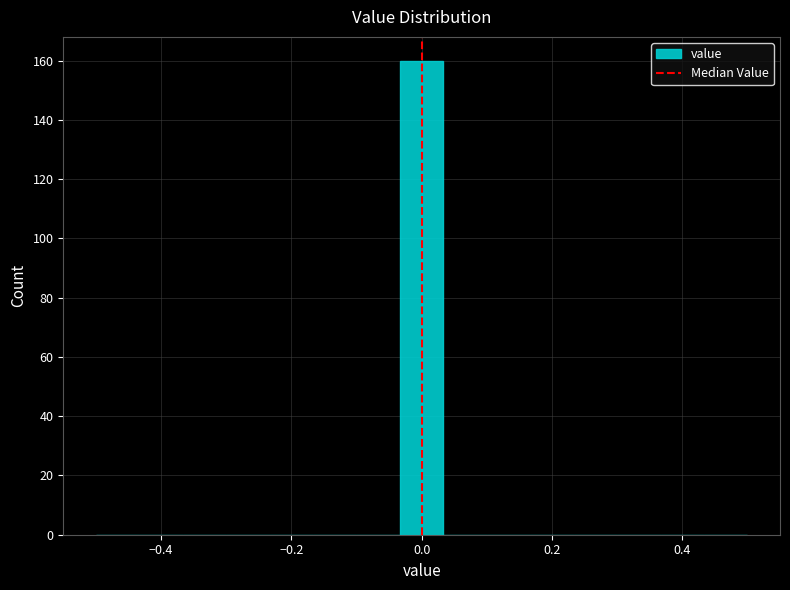

Around what value on the x-axis is the tallest bar? Give the approximate position of its centre, as read against the axis.

0.00